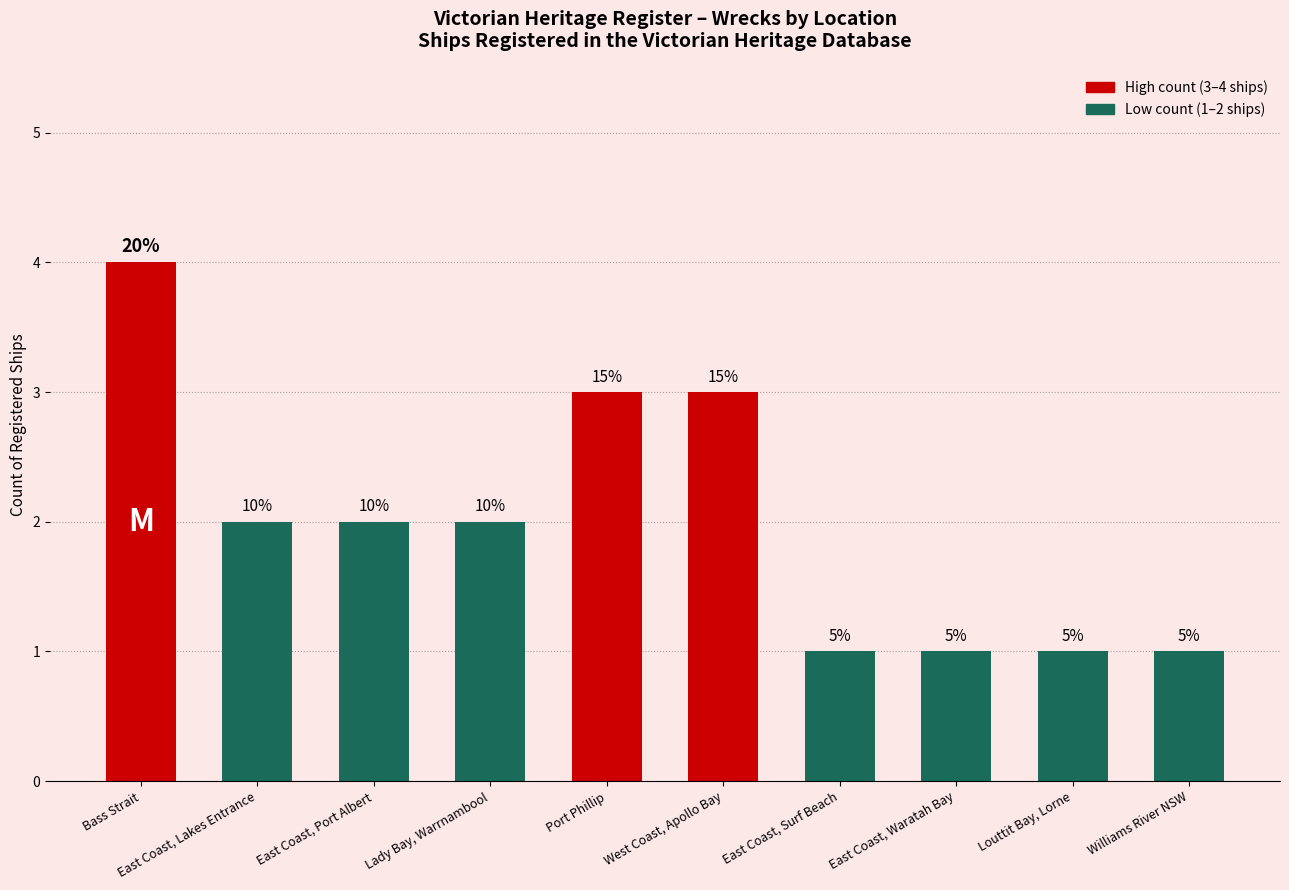

What is the label of the 4th bar from the right?

East Coast, Surf Beach